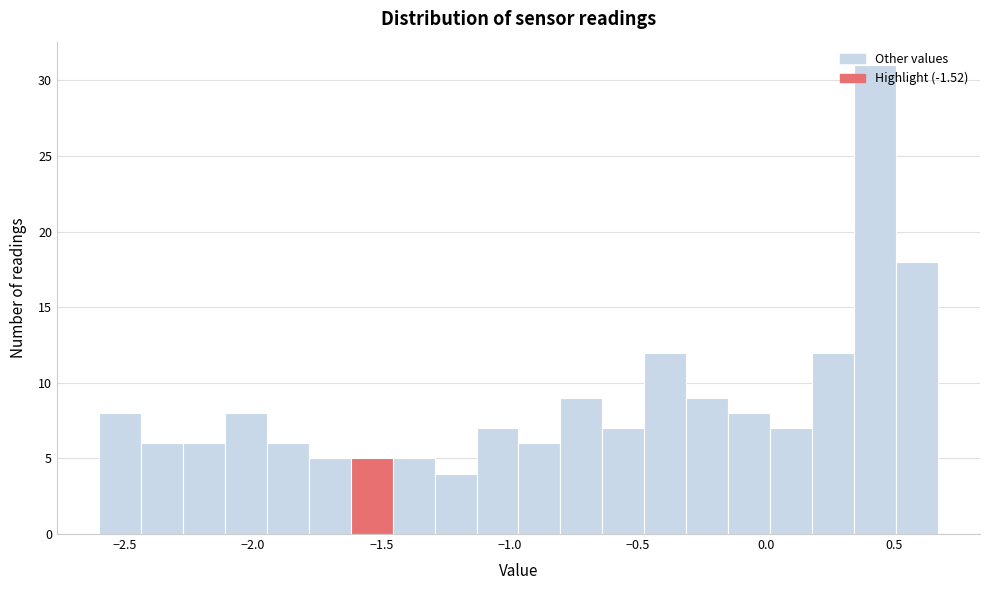

Read against the x-axis, roughly where is the centre of the tallest bar?

0.40